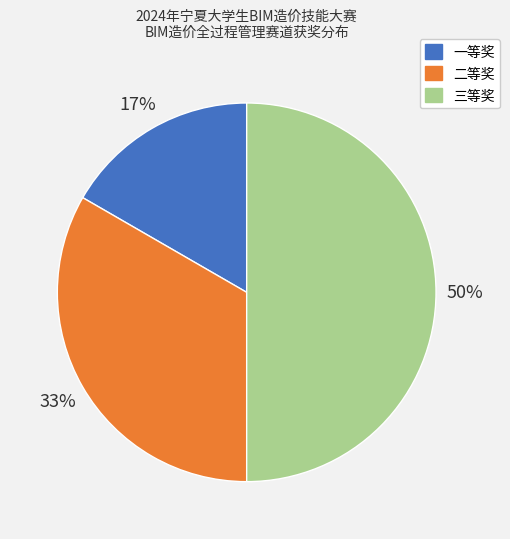

Does 二等奖 represent more than half of the total?

No